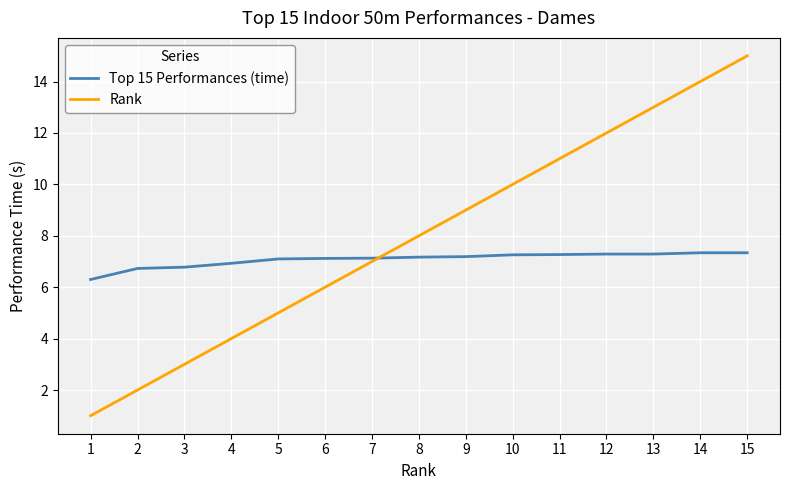

Where do Top 15 Performances (time) and Rank first cross each other?

7 and 8